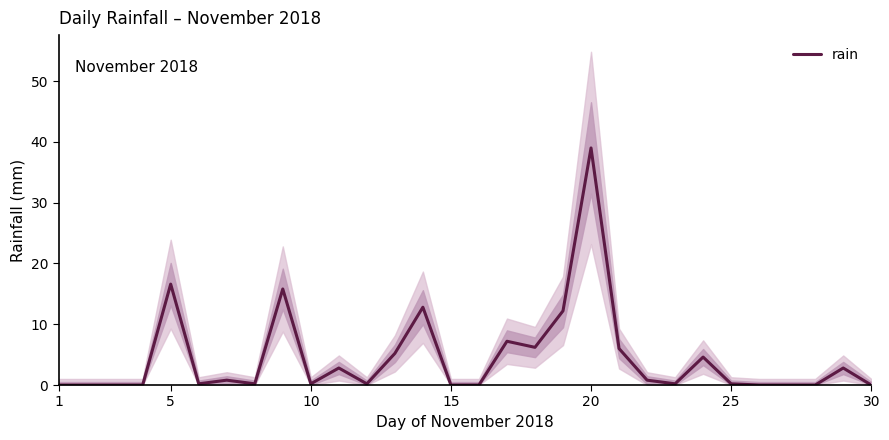

Count the number of values greater than 0.

20